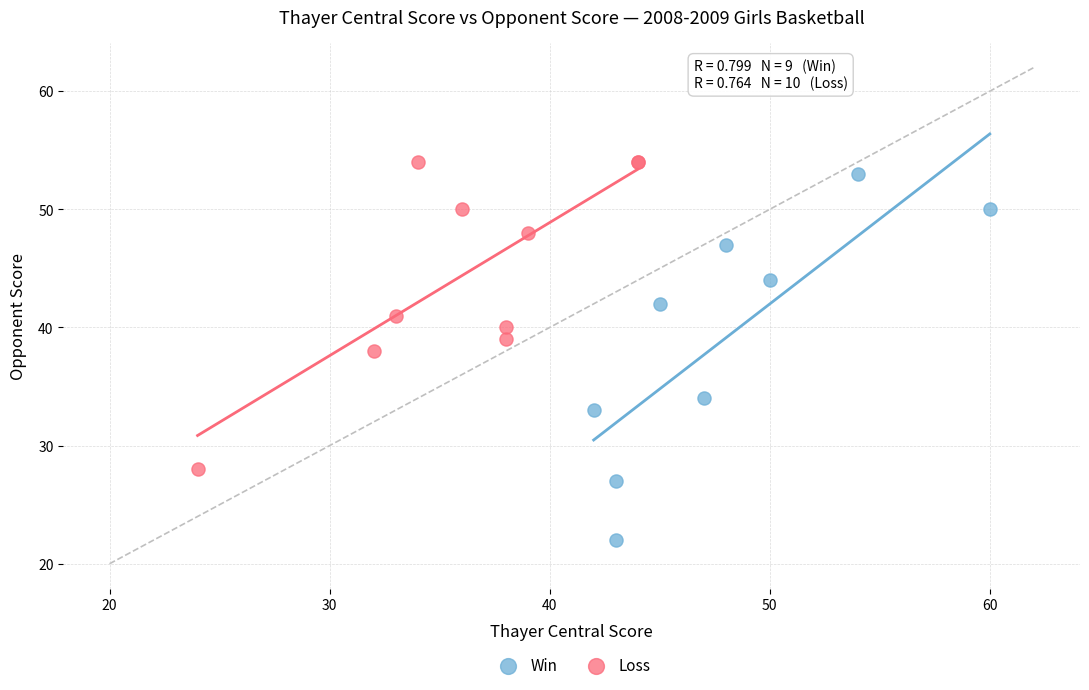

What are all the series names shown in the legend?

Win, Loss